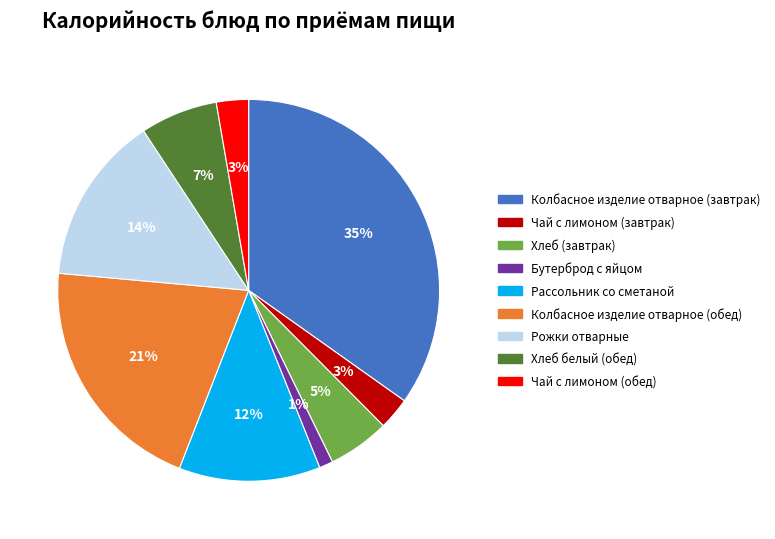

Is there a majority slice in this chart?

No